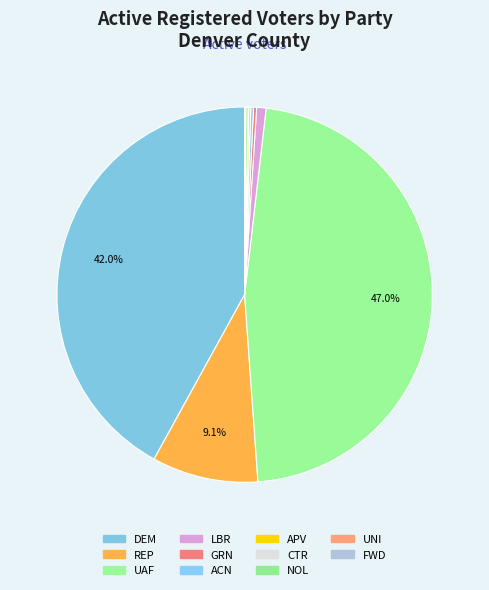

The CTR slice represents 0% of the pie. True or false?

True